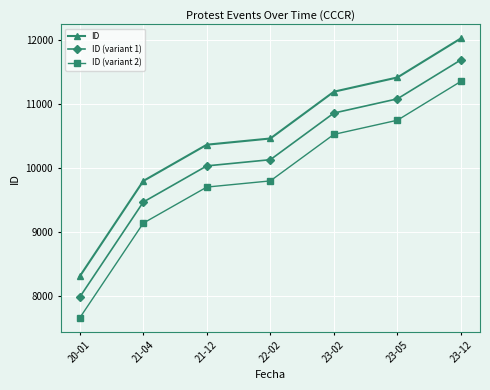

True or false: ID (variant 1) has a value of 5403.8 at 23-02.

False